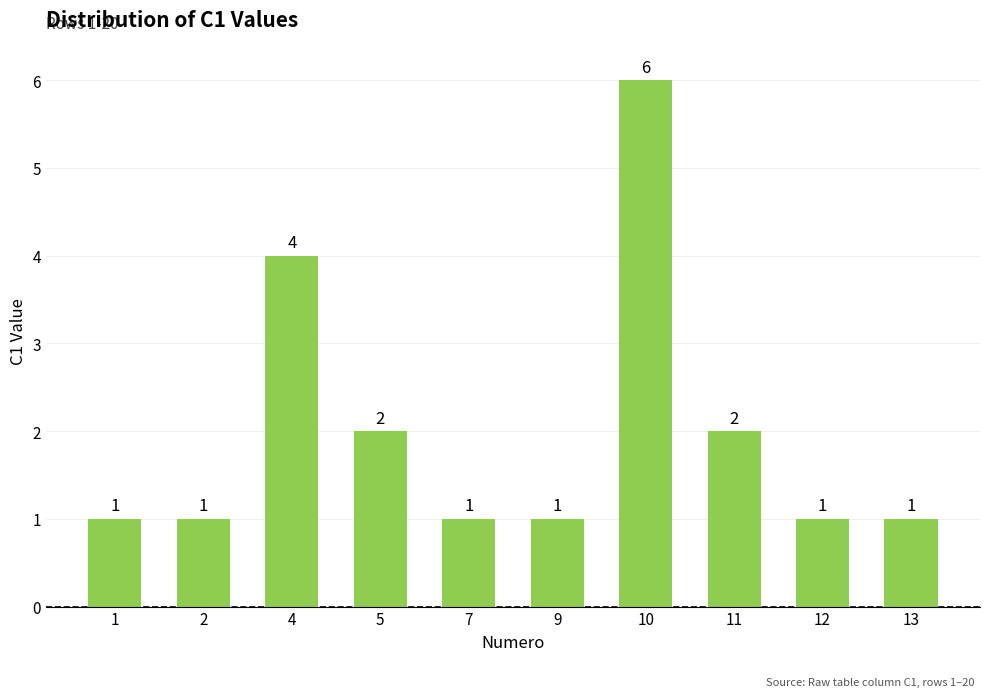

What value does the data have at 4?

4